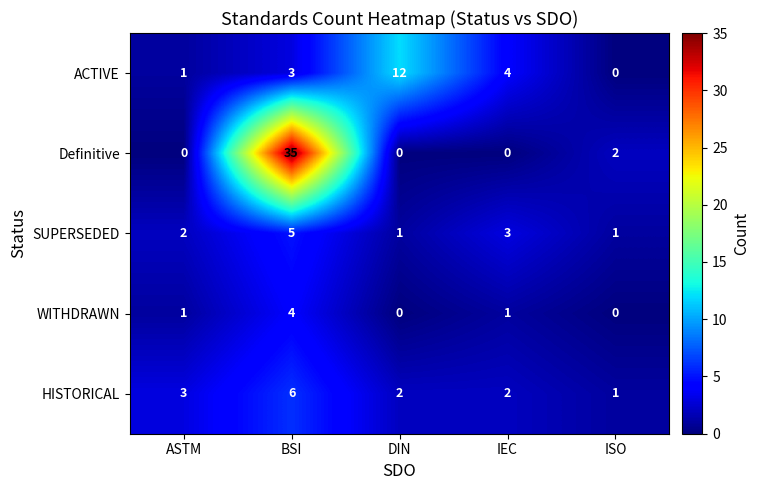

What is the sum of the HISTORICAL values at ASTM and DIN?

5